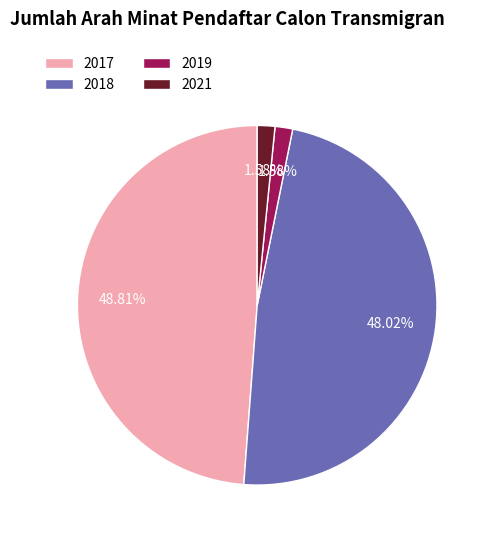

Does any single category account for the majority?

No